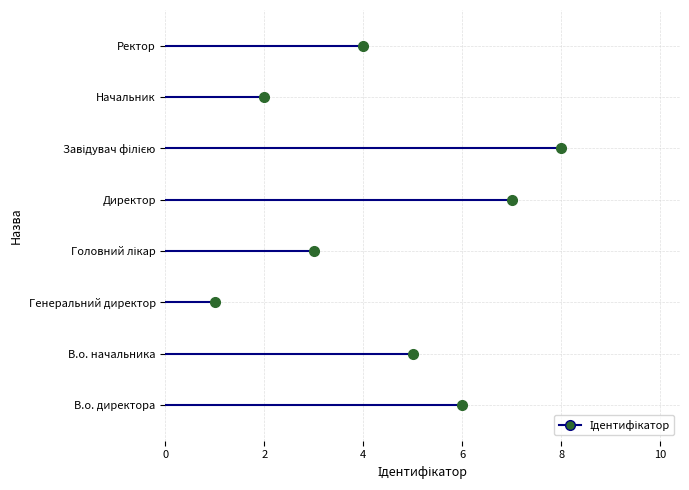

Where is the first local minimum?

Генеральний директор